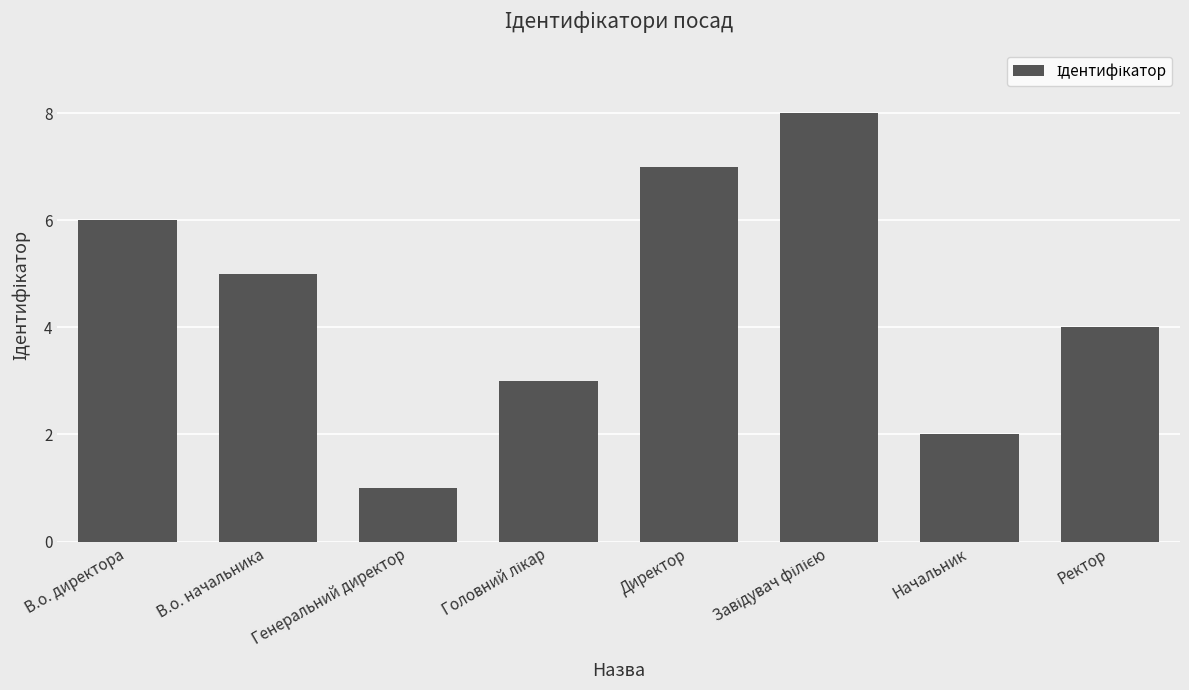

What is the greatest value displayed?

8